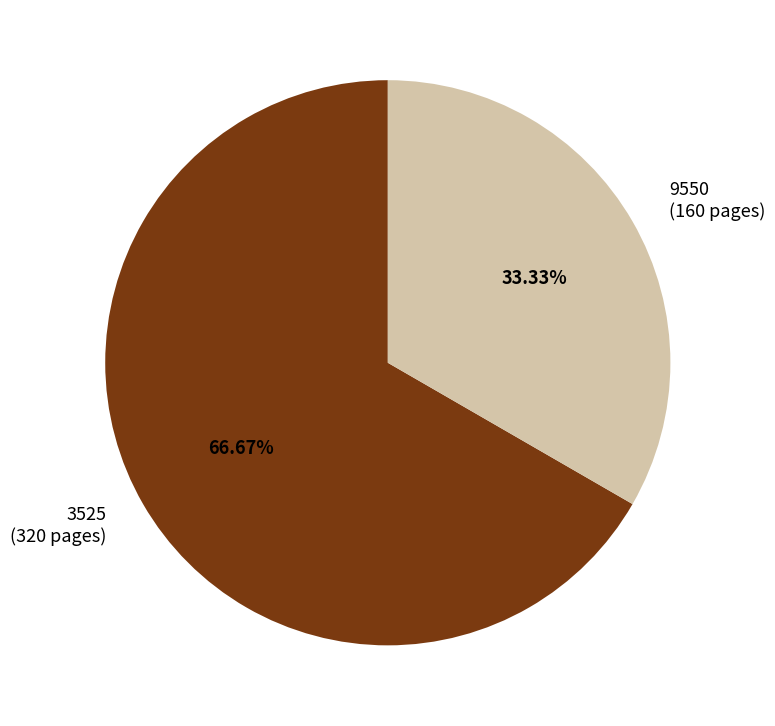

How many slices are in this pie chart?

2